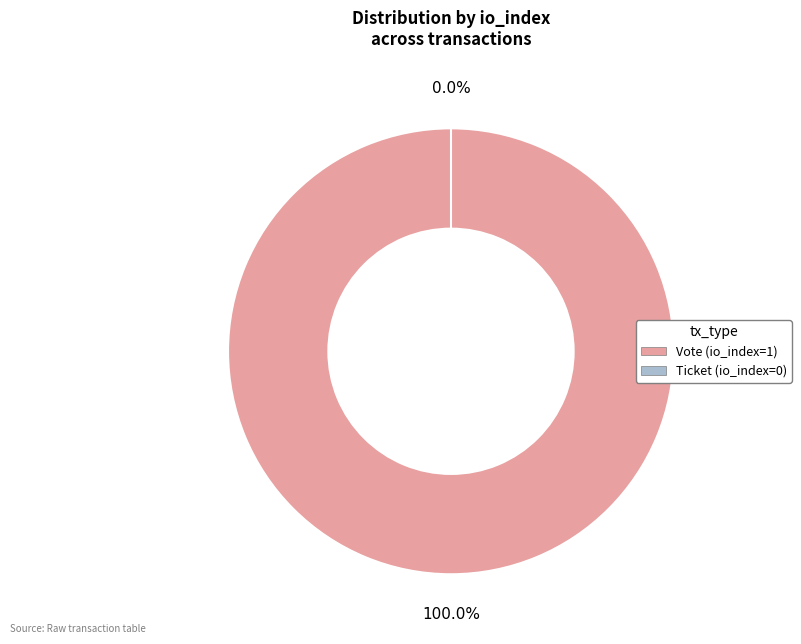

Which slice is the largest?

Vote (io_index=1)